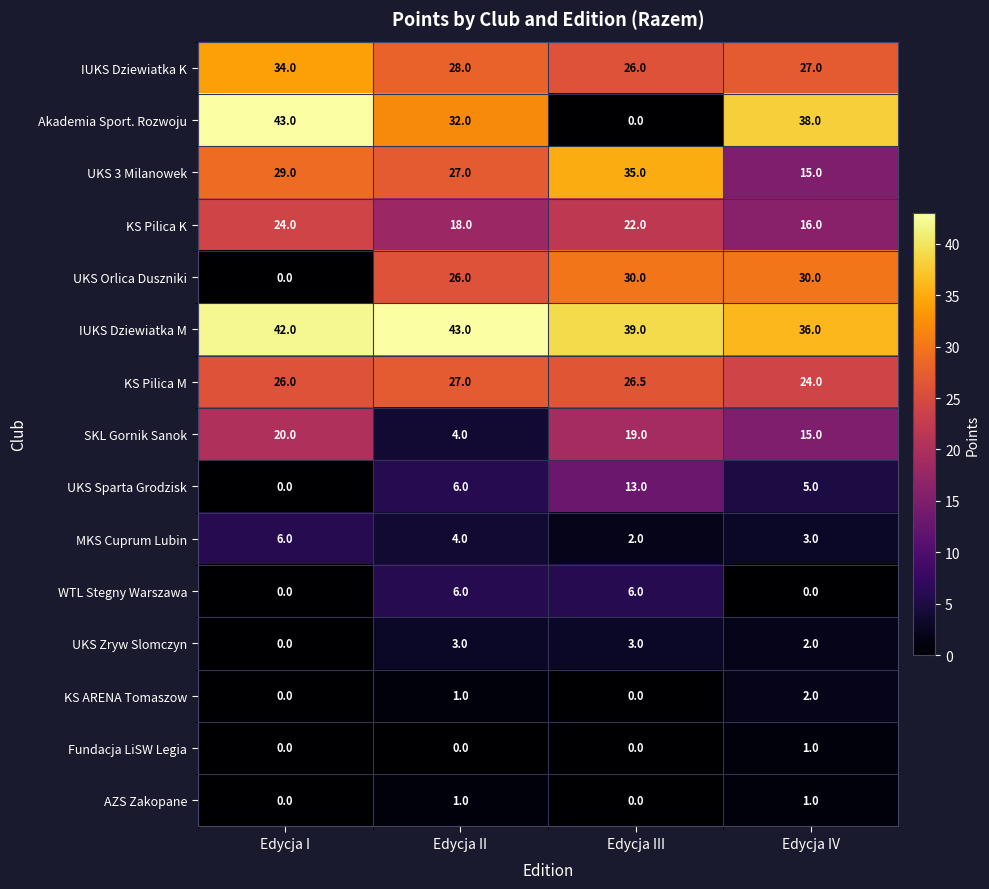

Which category has the highest value in the IUKS Dziewiatka K series?

Edycja I